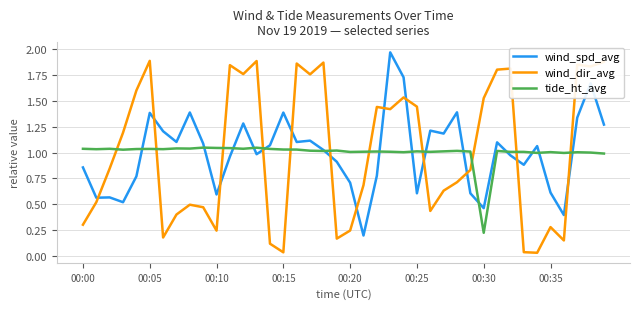

Which series has the widest spread of values?

wind_dir_avg